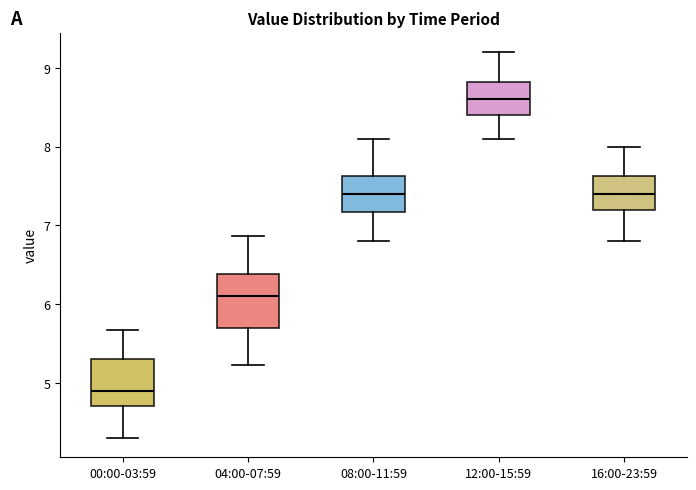

Where does the median line of the box for 16:00-23:59 sit on the y-axis? The values are not printed on the chart, so give them approximately, as read against the axis.

7.4